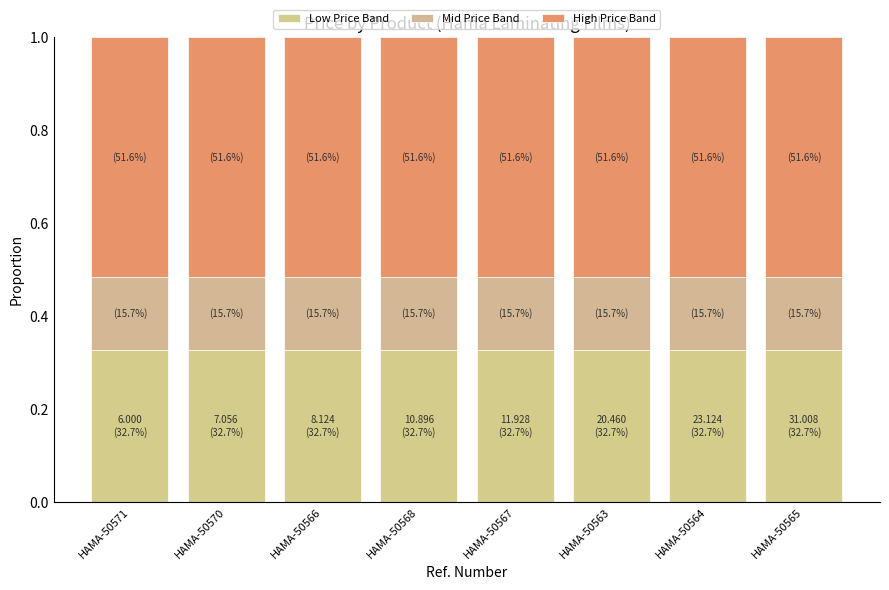

What is the approximate value of Low Price Band at HAMA-50571?

0.3